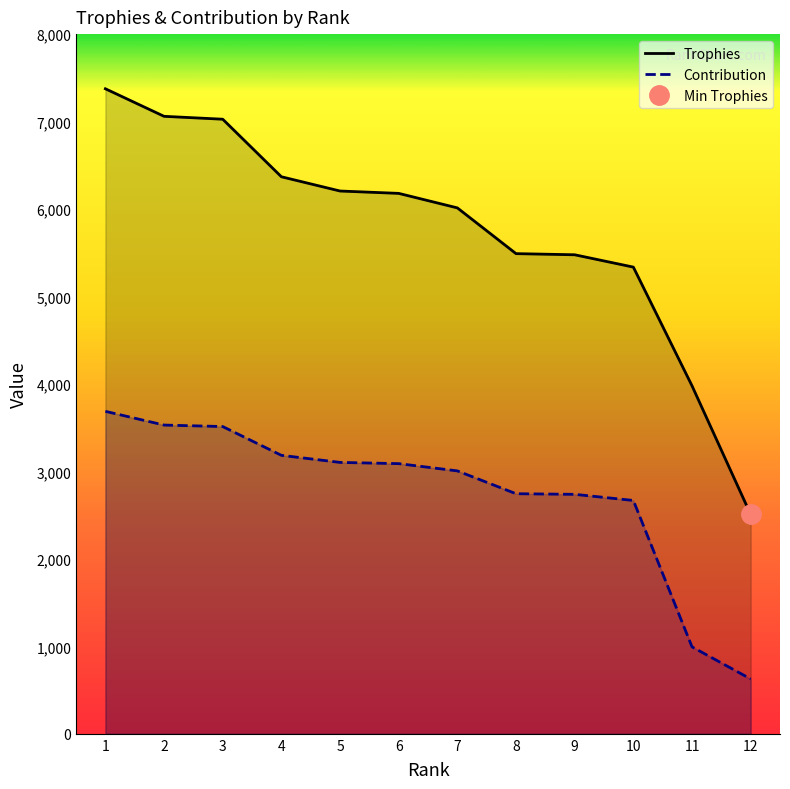

What is the average value of the Contribution series?

2740